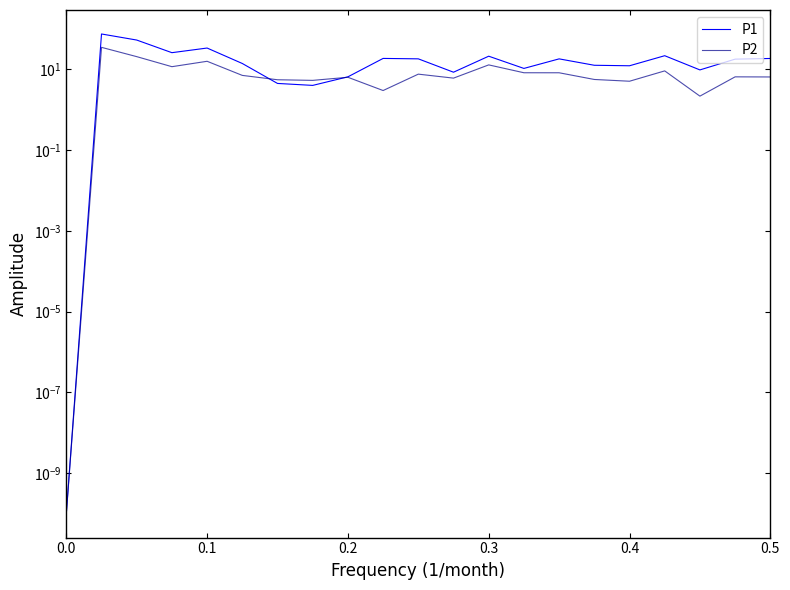

What are all the series names shown in the legend?

P1, P2